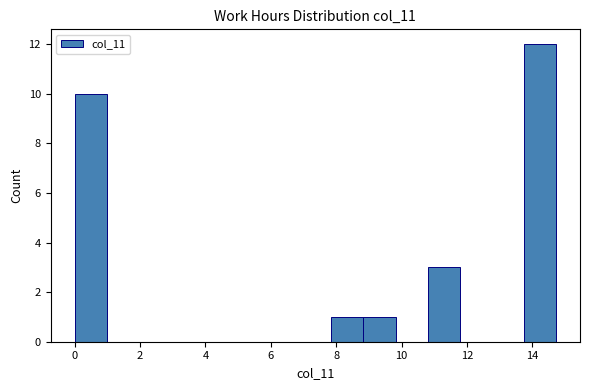

What is the height of the bar covering 8.8 to 9.8 on the x-axis? Neither the bar edges nor the heights are printed on the chart, so give them approximately, as read against the axes.

1